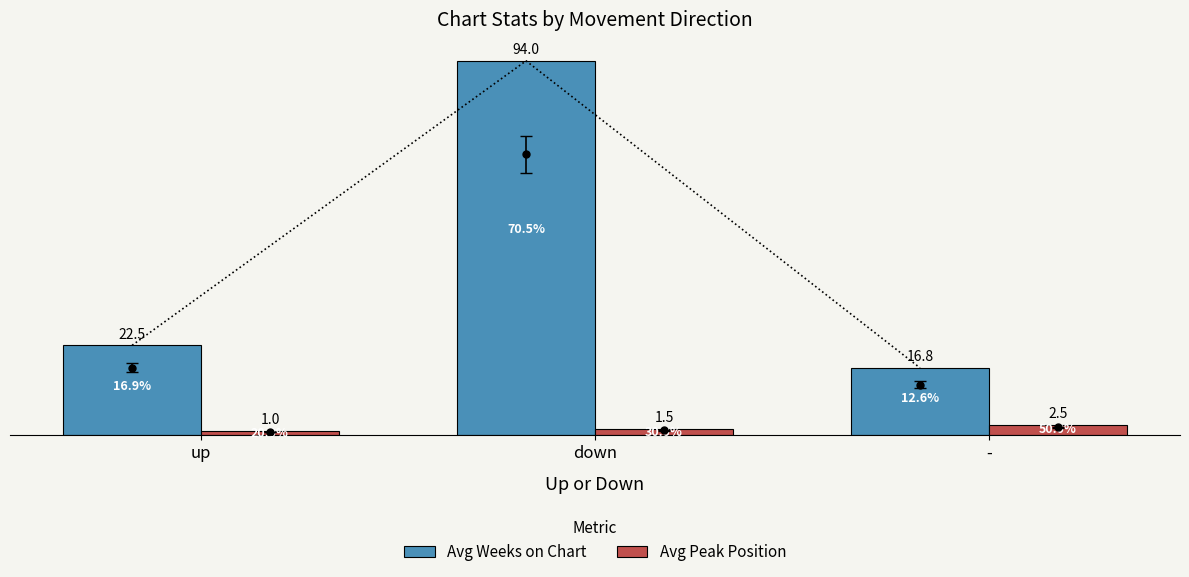

The value of Avg Peak Position at up is 1.7. True or false?

False